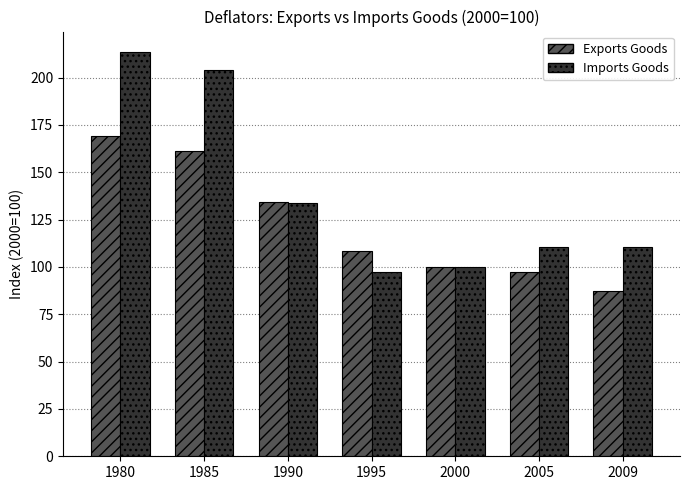

List the labels in order of Exports Goods value, smallest first.

2009, 2005, 2000, 1995, 1990, 1985, 1980